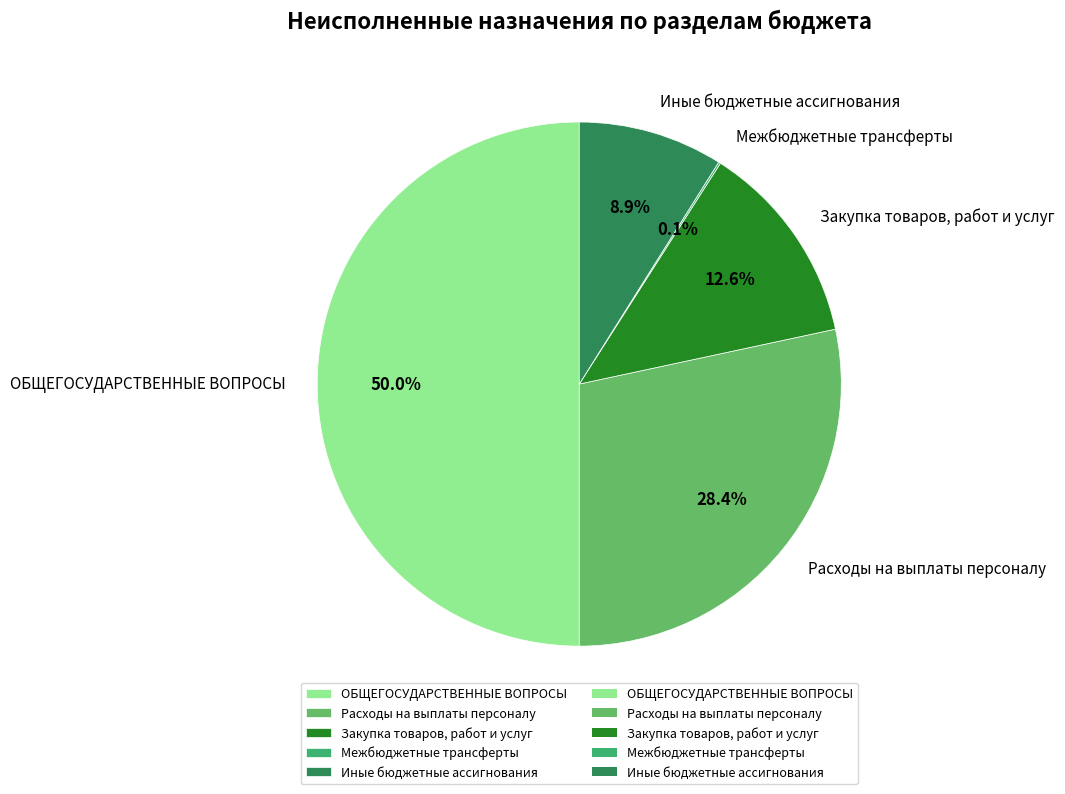

To the nearest percent, what is the difference between the largest and smallest slice percentages?

50%